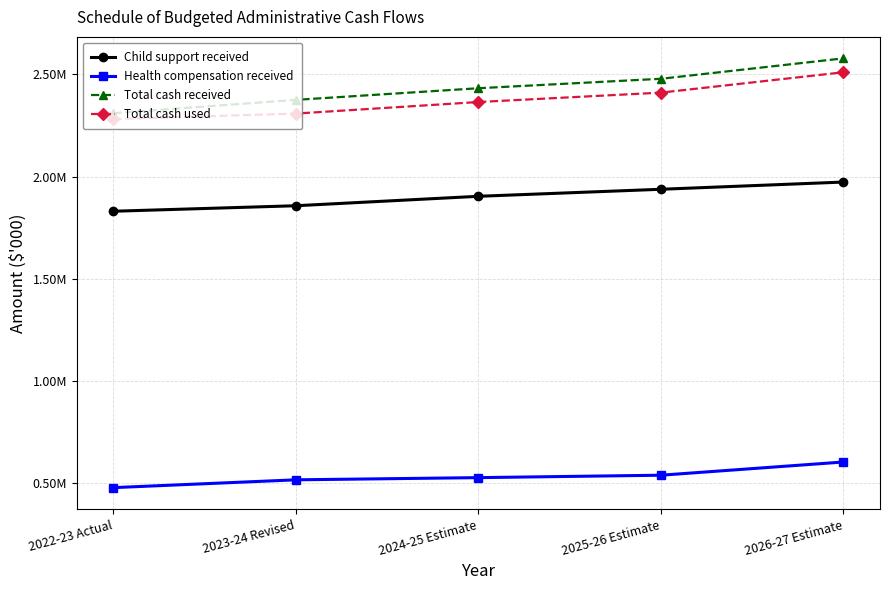

List the labels in order of Total cash received value, largest first.

2026-27 Estimate, 2025-26 Estimate, 2024-25 Estimate, 2023-24 Revised, 2022-23 Actual